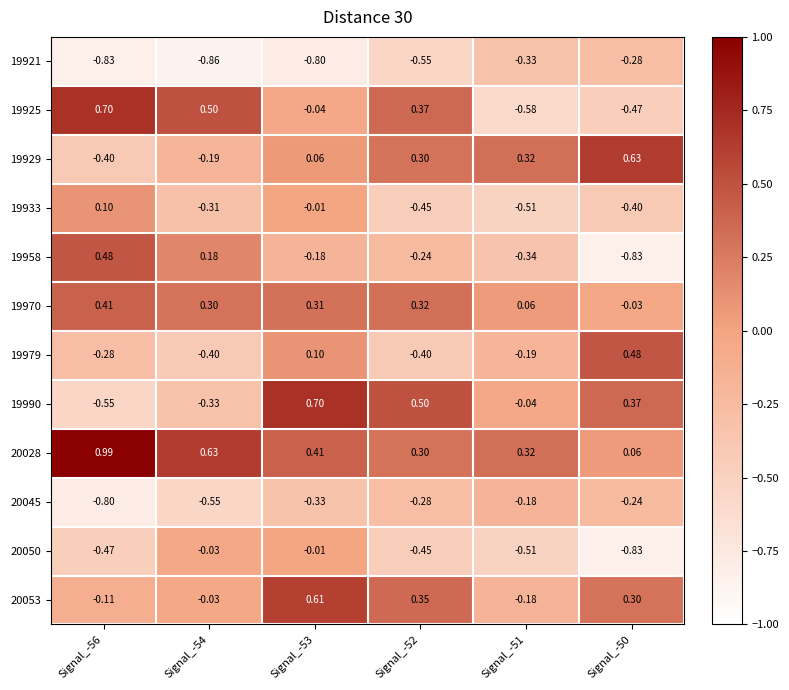

Is the value of 19921 at Signal_-51 greater than the value of 19970 at Signal_-54?

No